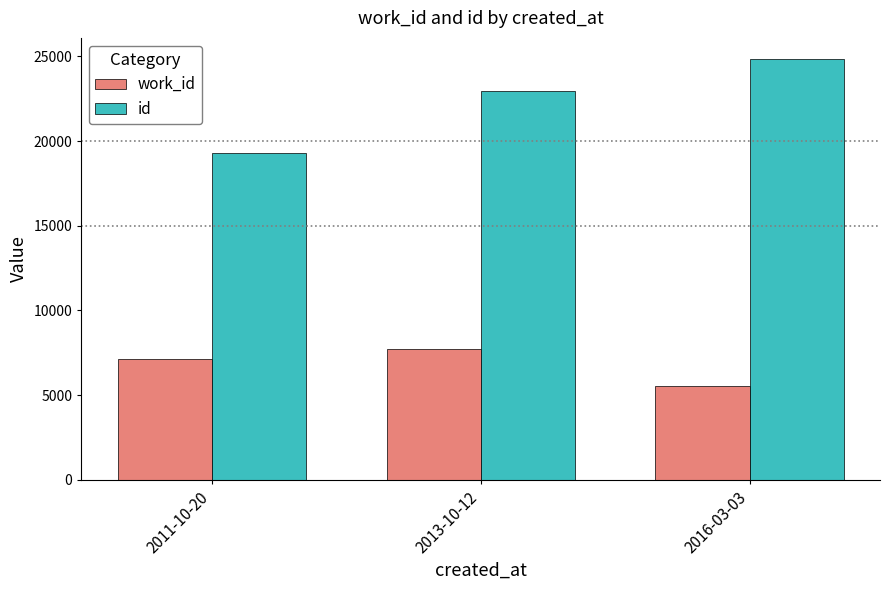

What are all the series names shown in the legend?

work_id, id